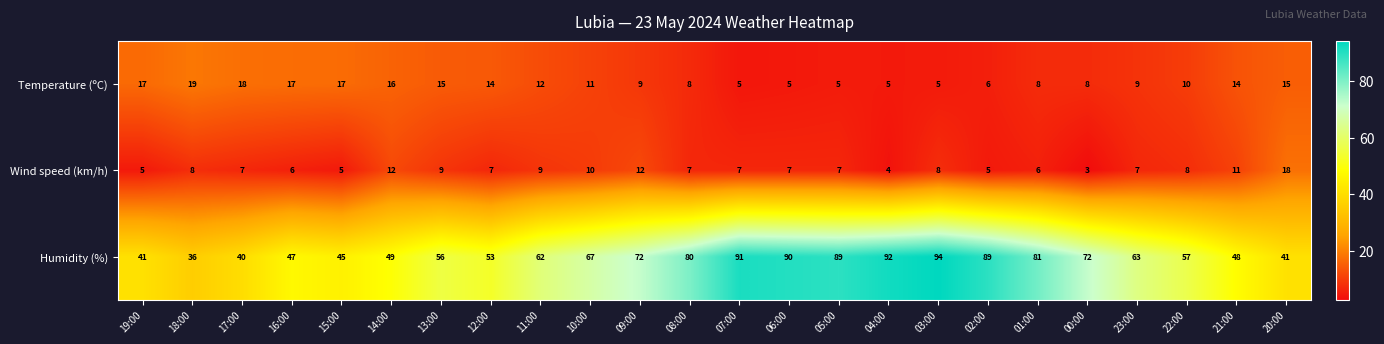

At 11:00, list the series in order from smallest to largest.

Wind speed (km/h), Temperature (ºC), Humidity (%)